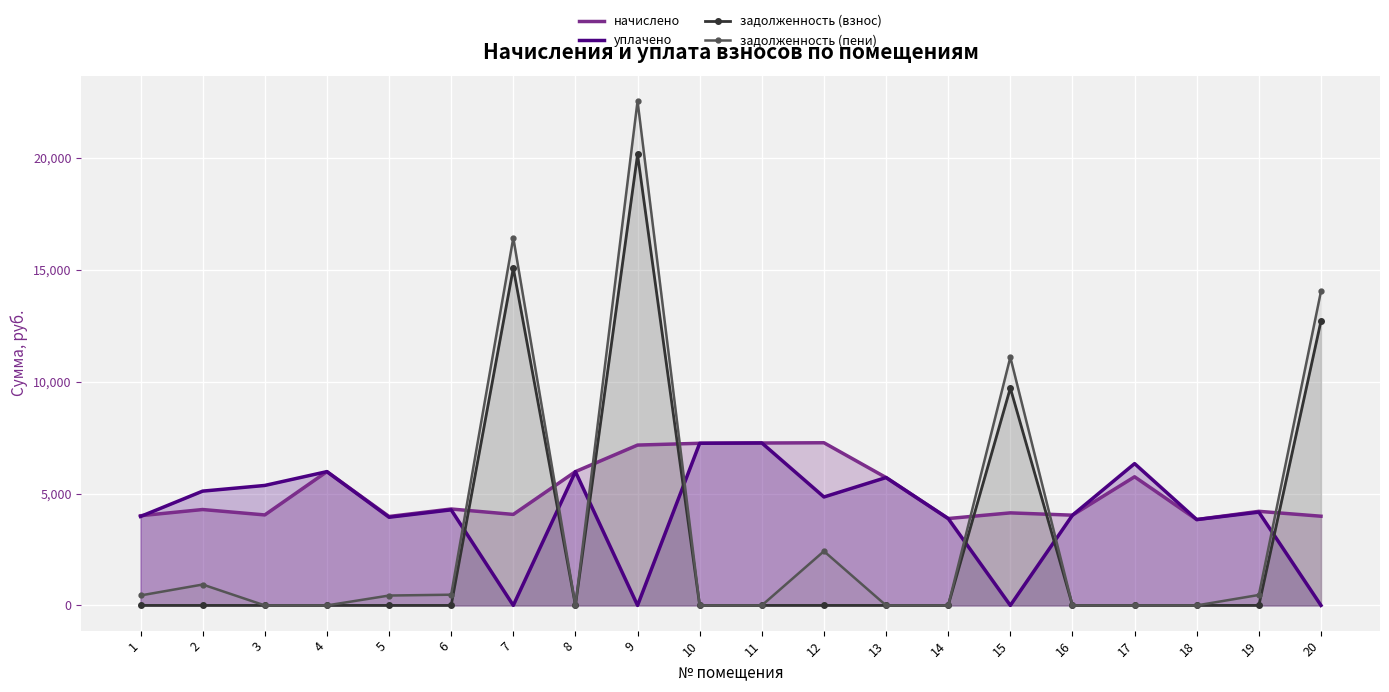

True or false: задолженность has a value of -13984.7 at 19.

False